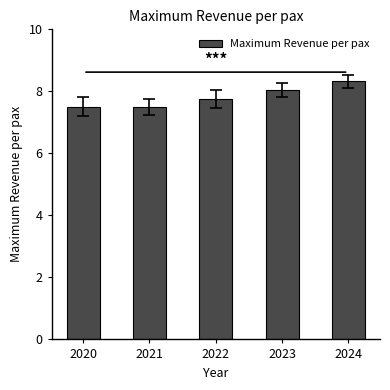

What is the average value?

7.8